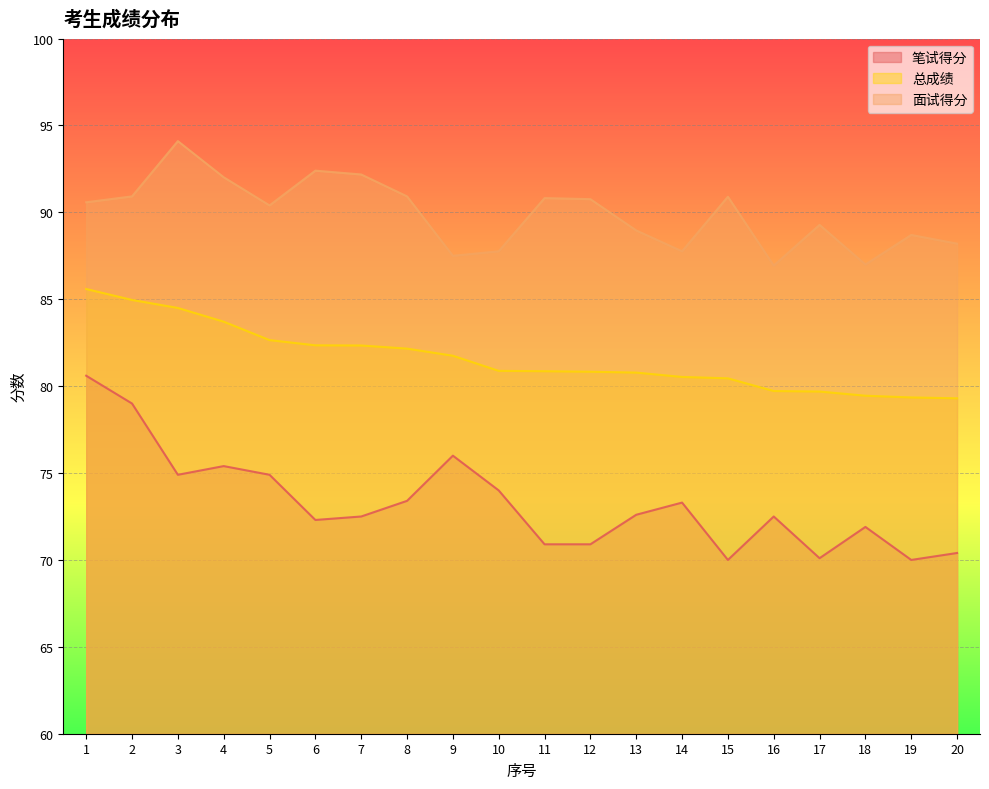

How many values in the 面试得分 series are below 90?

9